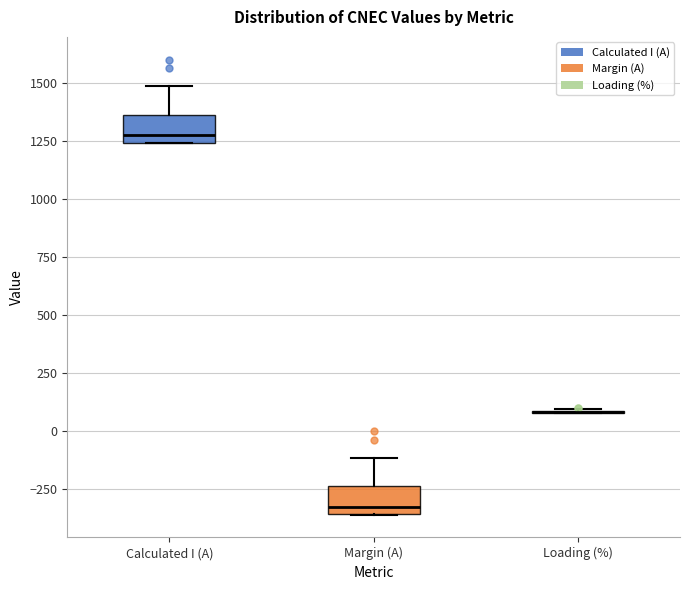

Where is the upper edge of the box for Calculated I (A) on the y-axis? The values are not printed on the chart, so give them approximately, as read against the axis.

1350